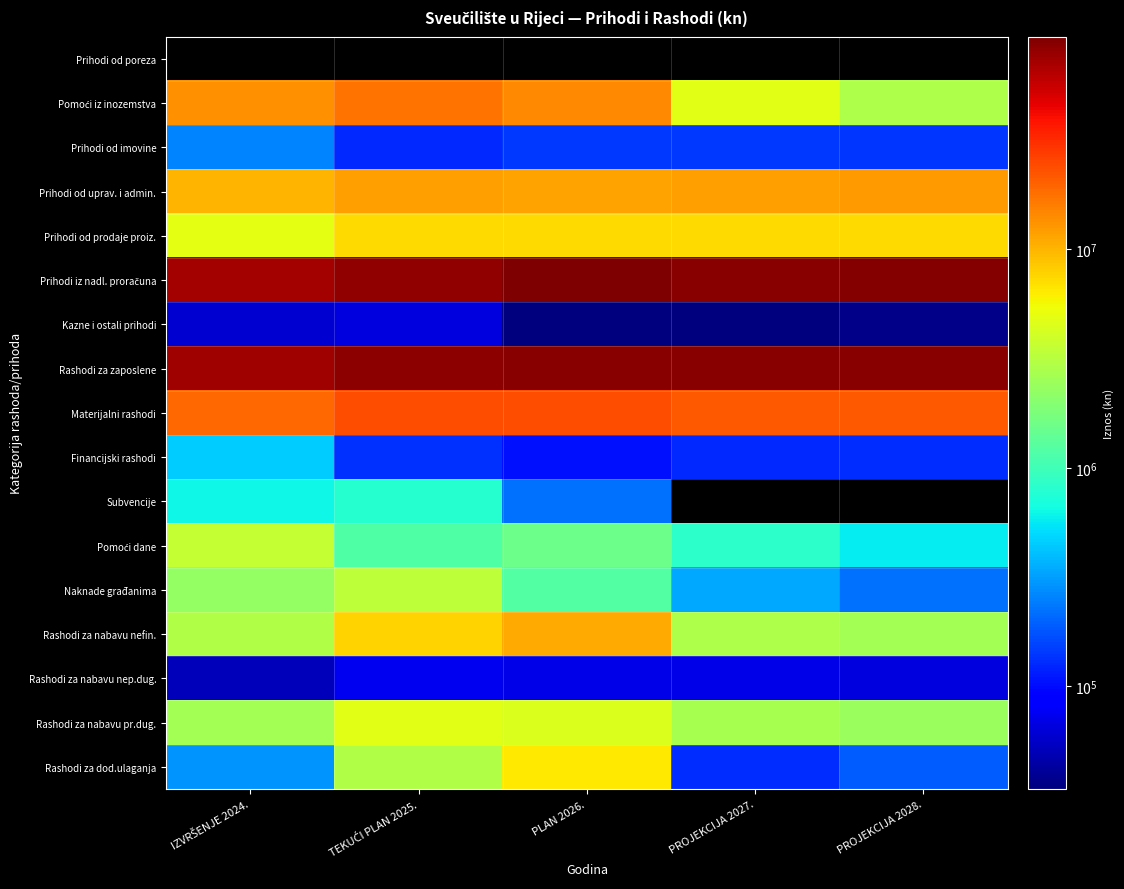

Rank the series by their maximum value, from lowest to highest.

Prihodi od poreza, Kazne i ostali prihodi, Rashodi za nabavu nep.dug., Prihodi od imovine, Financijski rashodi, Subvencije, Naknade građanima, Pomoći dane, Rashodi za nabavu pr.dug., Rashodi za dod.ulaganja, Prihodi od prodaje proiz., Rashodi za nabavu nefin., Prihodi od uprav. i admin., Pomoći iz inozemstva, Materijalni rashodi, Rashodi za zaposlene, Prihodi iz nadl. proračuna